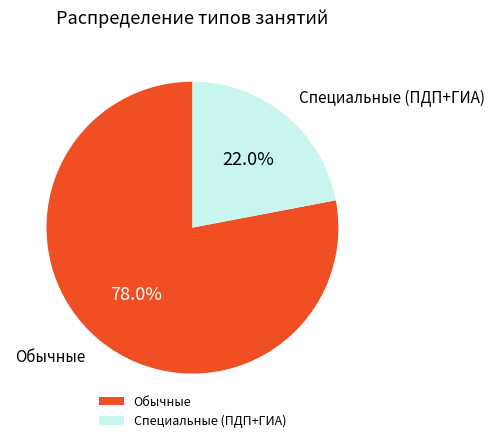

Approximately how many times larger is the value at Обычные compared to Специальные (ПДП+ГИА)?

3.5